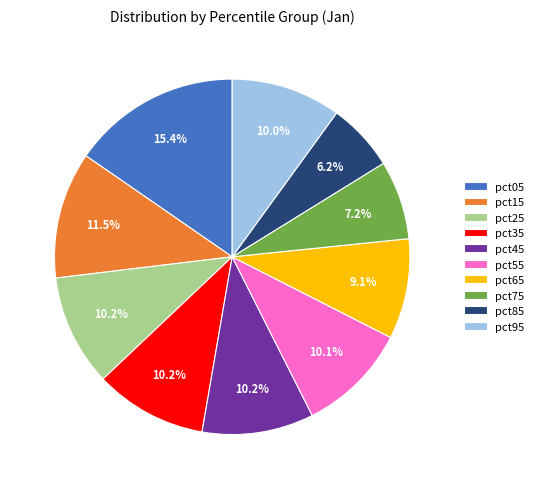

What percentage is the pct55 slice, to the nearest percent?

10%